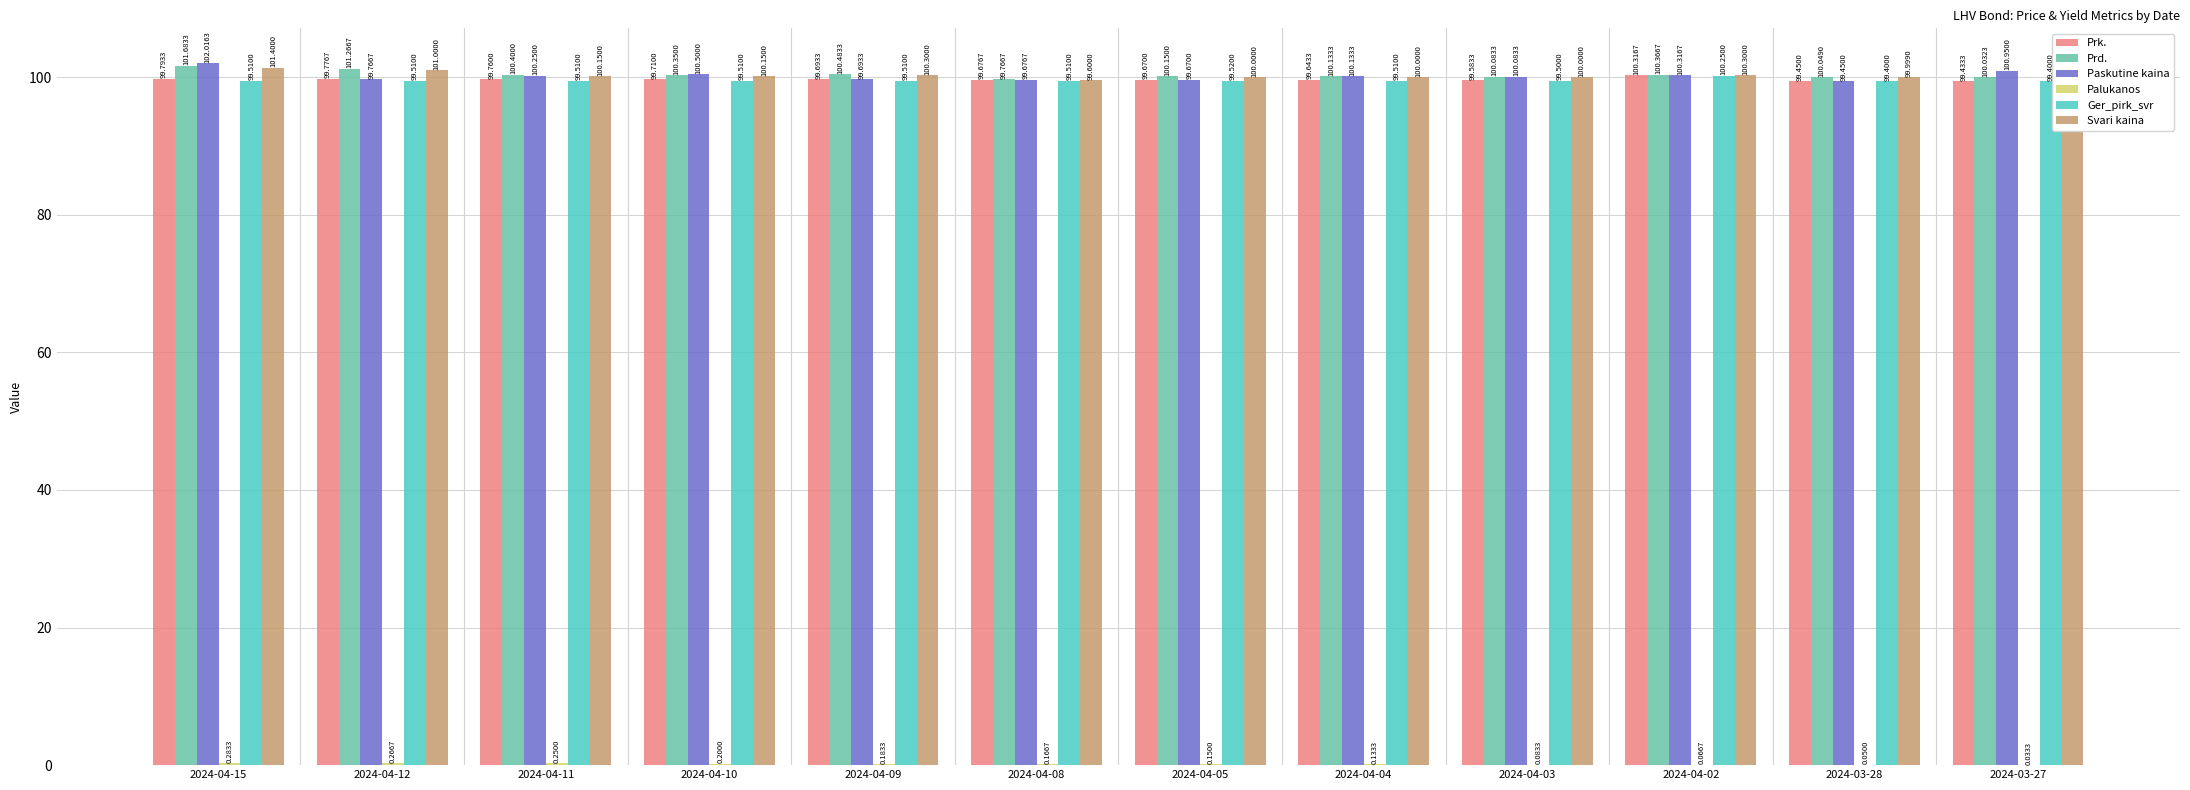

What is the total value across all series at 2024-04-09?

499.9